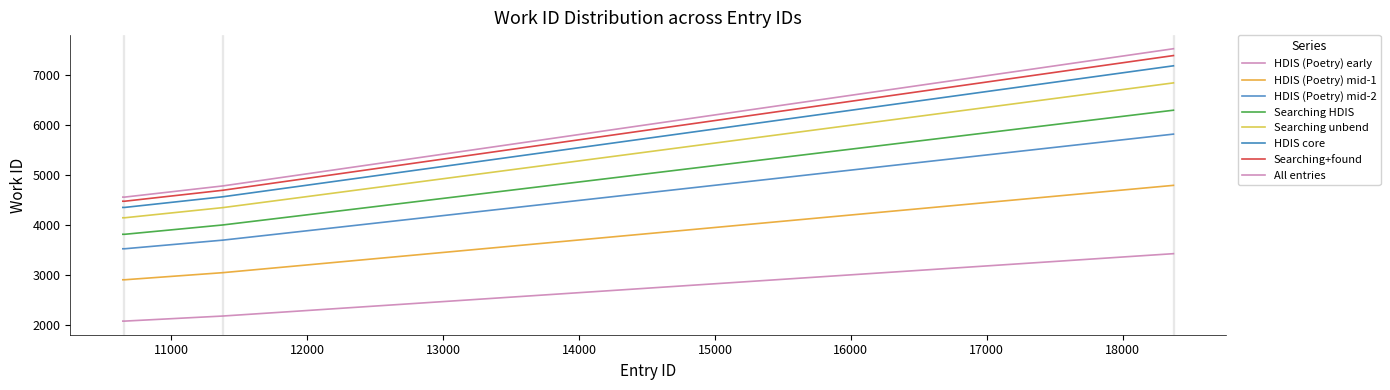

Does the chart have visible grid lines?

No